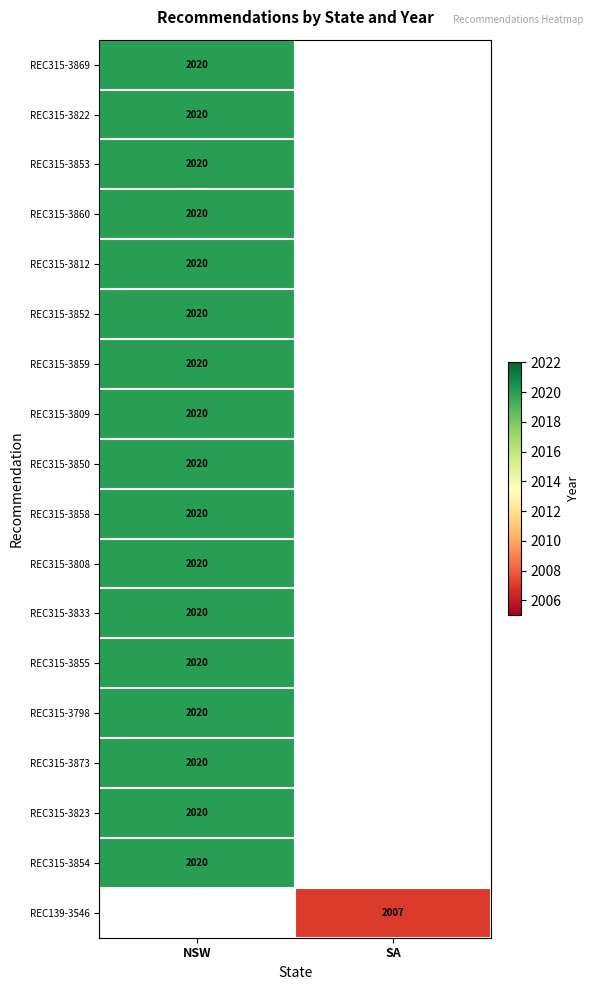

The value of REC315-3850 at NSW is 2020. True or false?

True